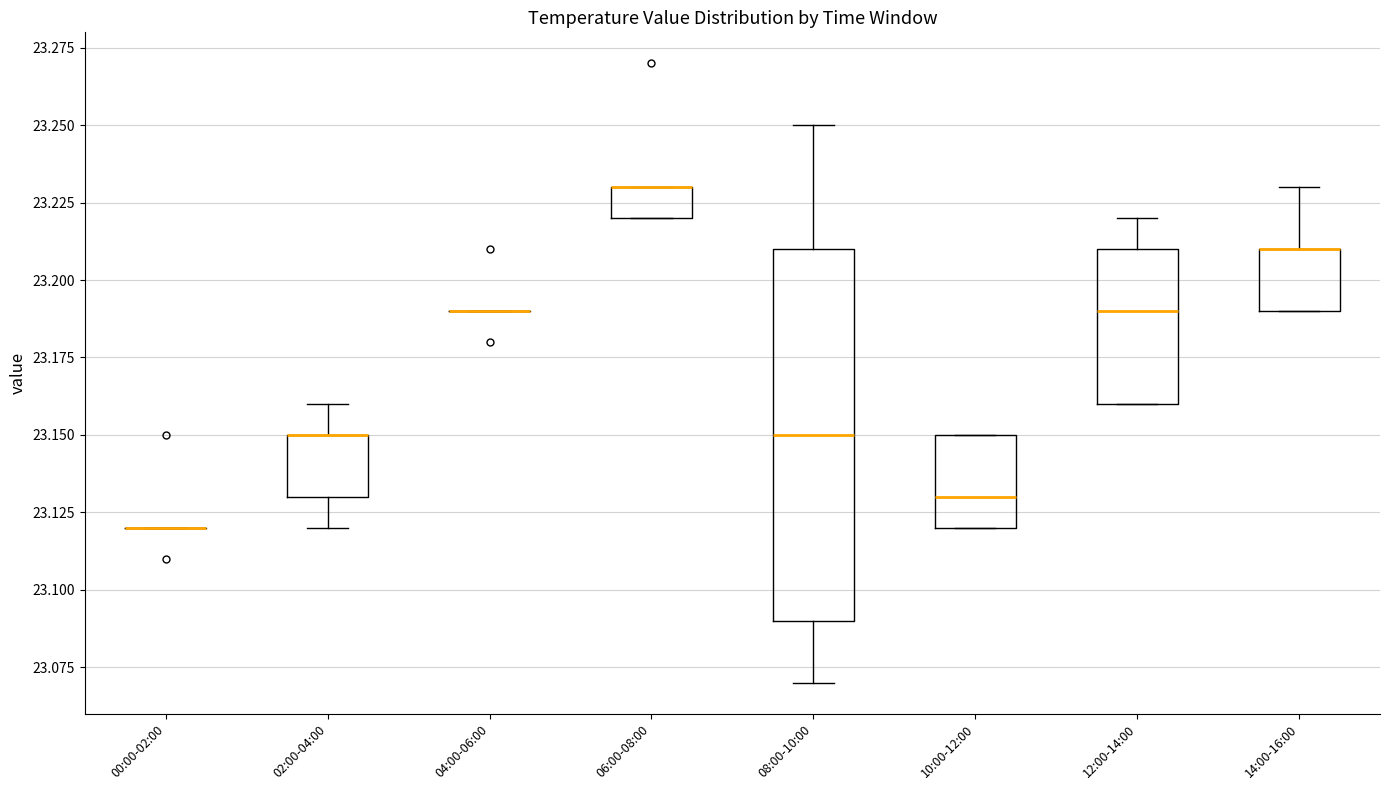

Reading left to right, read every box against the y-axis: the position of its median line, the range the box covers, and the ends of its whiskers. The values are not printed on the chart, so give them approximately, as read against the axis.

00:00-02:00: box collapsed to a line at 23.12, whiskers 23.12 to 23.12
02:00-04:00: median 23.15 (drawn on the box's upper edge), box 23.13 to 23.15, whiskers 23.12 to 23.16
04:00-06:00: box collapsed to a line at 23.19, whiskers 23.19 to 23.19
06:00-08:00: median 23.23 (drawn on the box's upper edge), box 23.22 to 23.23, whiskers 23.22 to 23.23
08:00-10:00: median 23.15, box 23.09 to 23.21, whiskers 23.07 to 23.25
10:00-12:00: median 23.13, box 23.12 to 23.15, whiskers 23.12 to 23.15
12:00-14:00: median 23.19, box 23.16 to 23.21, whiskers 23.16 to 23.22
14:00-16:00: median 23.21 (drawn on the box's upper edge), box 23.19 to 23.21, whiskers 23.19 to 23.23